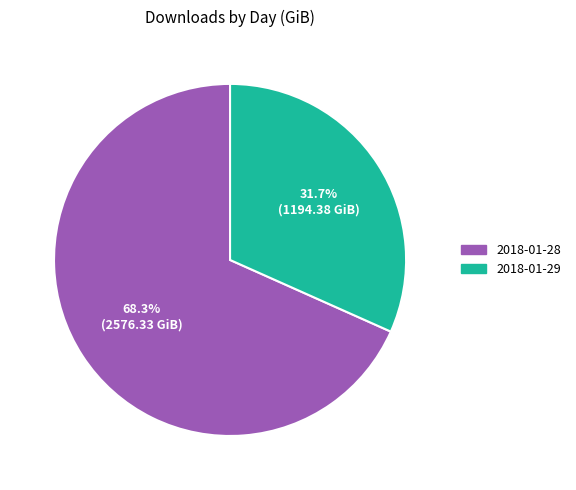

Count the number of slices in the pie.

2